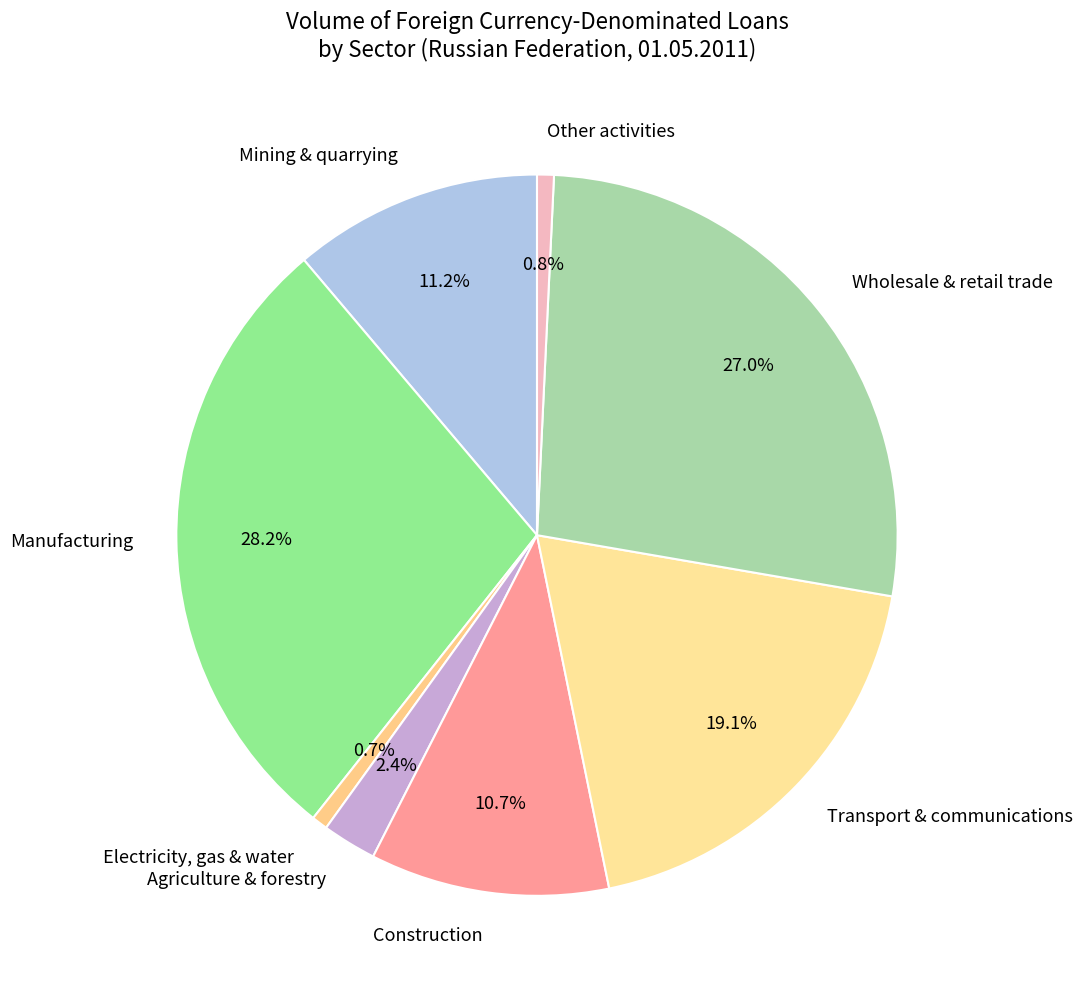

Rank the categories by value from lowest to highest.

Electricity, gas & water, Other activities, Agriculture & forestry, Construction, Mining & quarrying, Transport & communications, Wholesale & retail trade, Manufacturing